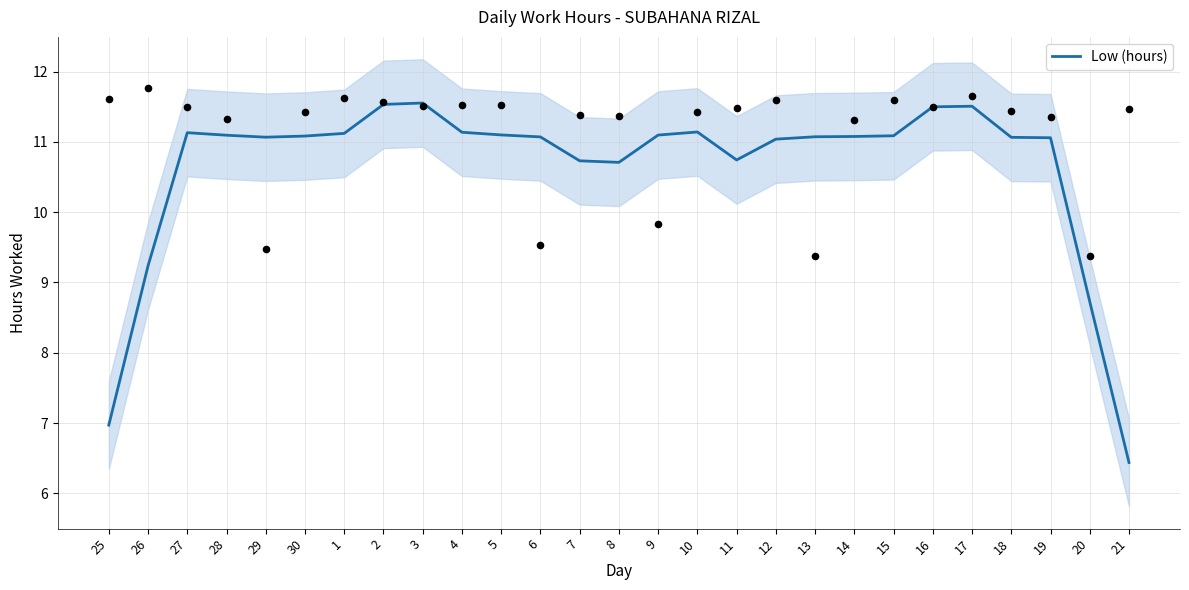

Which has a higher value, 26 or 5?

5